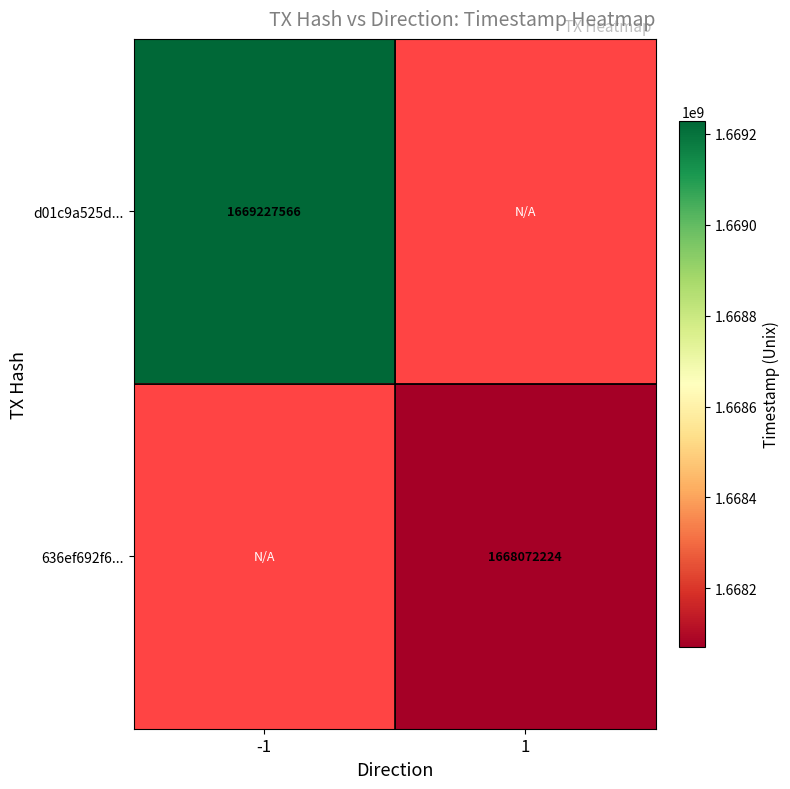

True or false: d01c9a525d... has a value of 748154993 at -1.

False